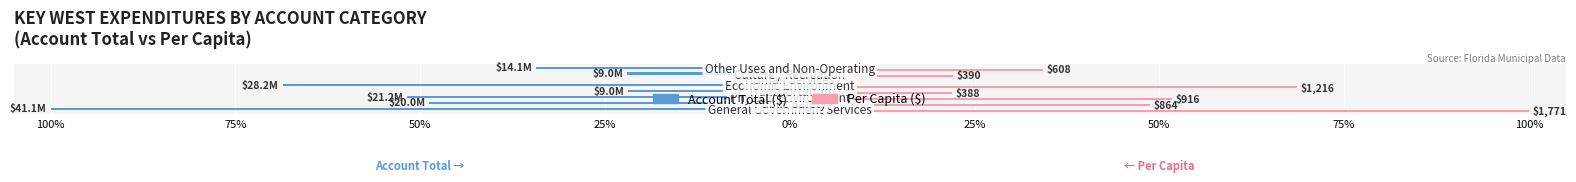

How many bars are there in each group?

2